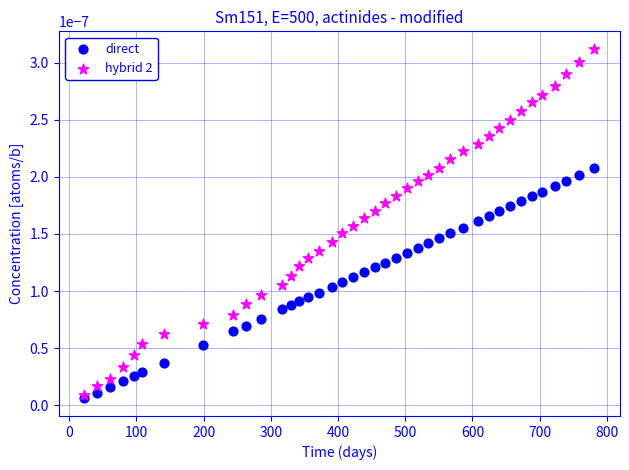

Which series contains the highest Y value?

hybrid 2